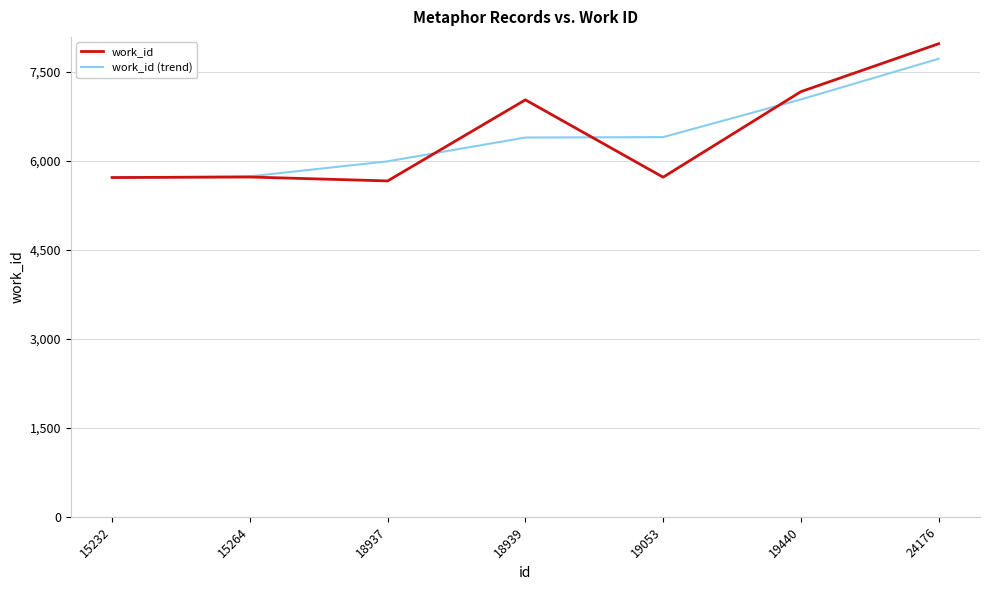

Does the chart display data point markers on the line(s)?

No